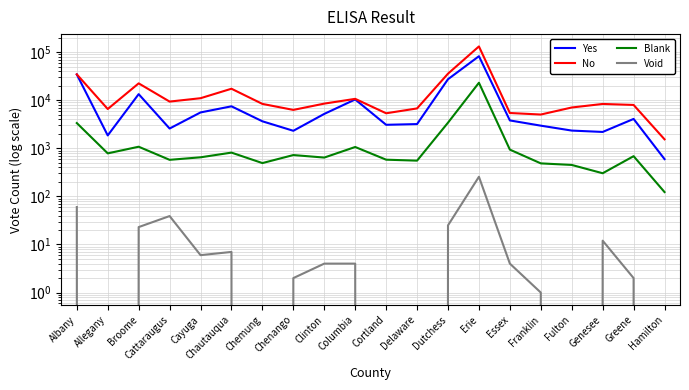

At which category is the sum across all series the highest?

Erie